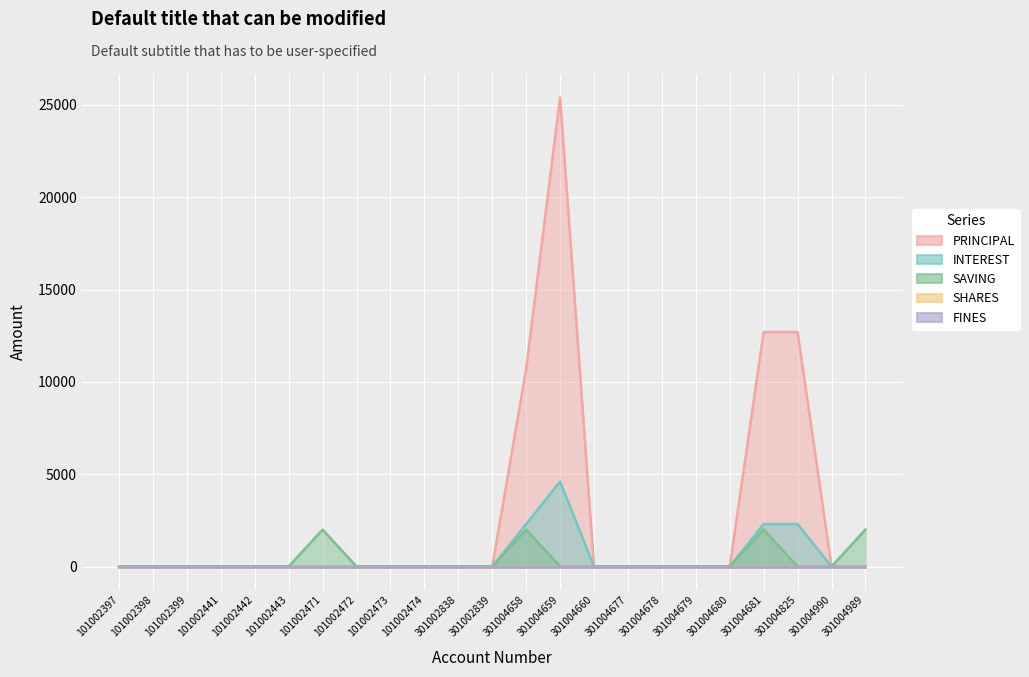

Which category has the highest value in the INTEREST series?

301004659